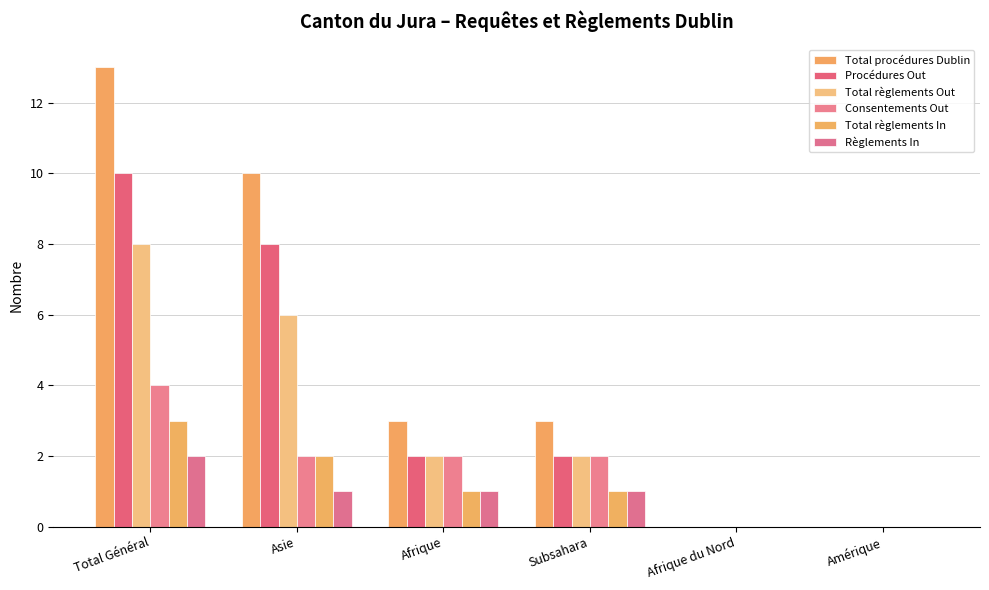

What is the label of the 2nd bar from the right?

Afrique du Nord